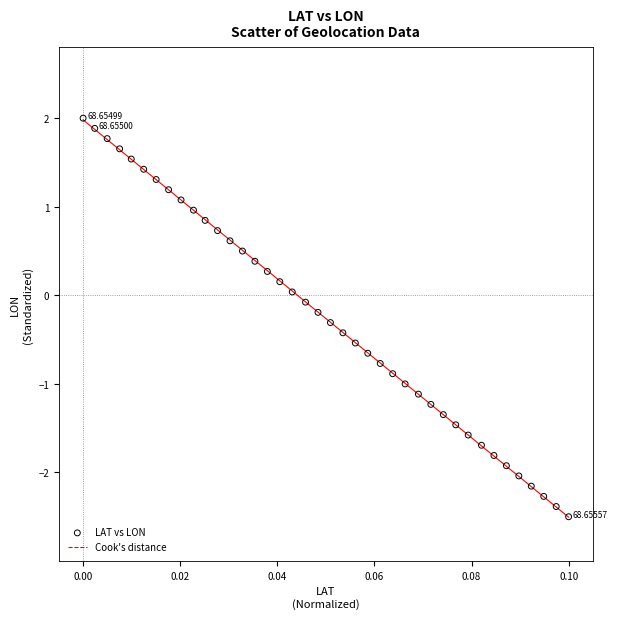

What is the range of Y values (max minus min)?

4.5